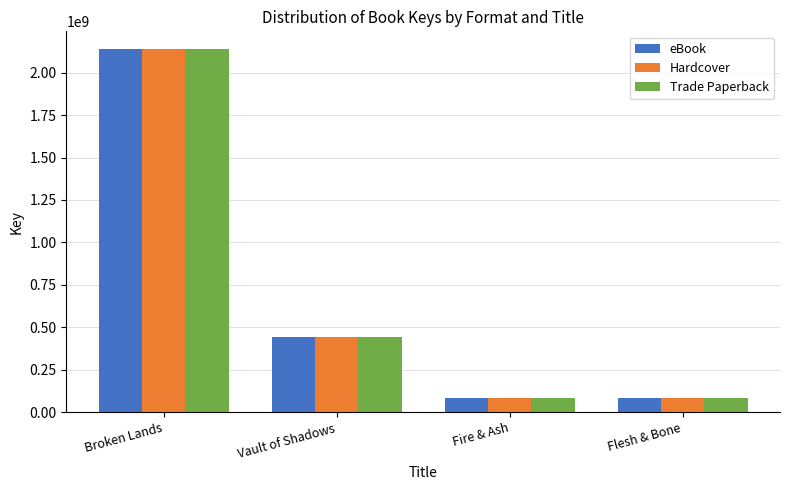

The value of Hardcover at Vault of Shadows is 440518730. True or false?

True